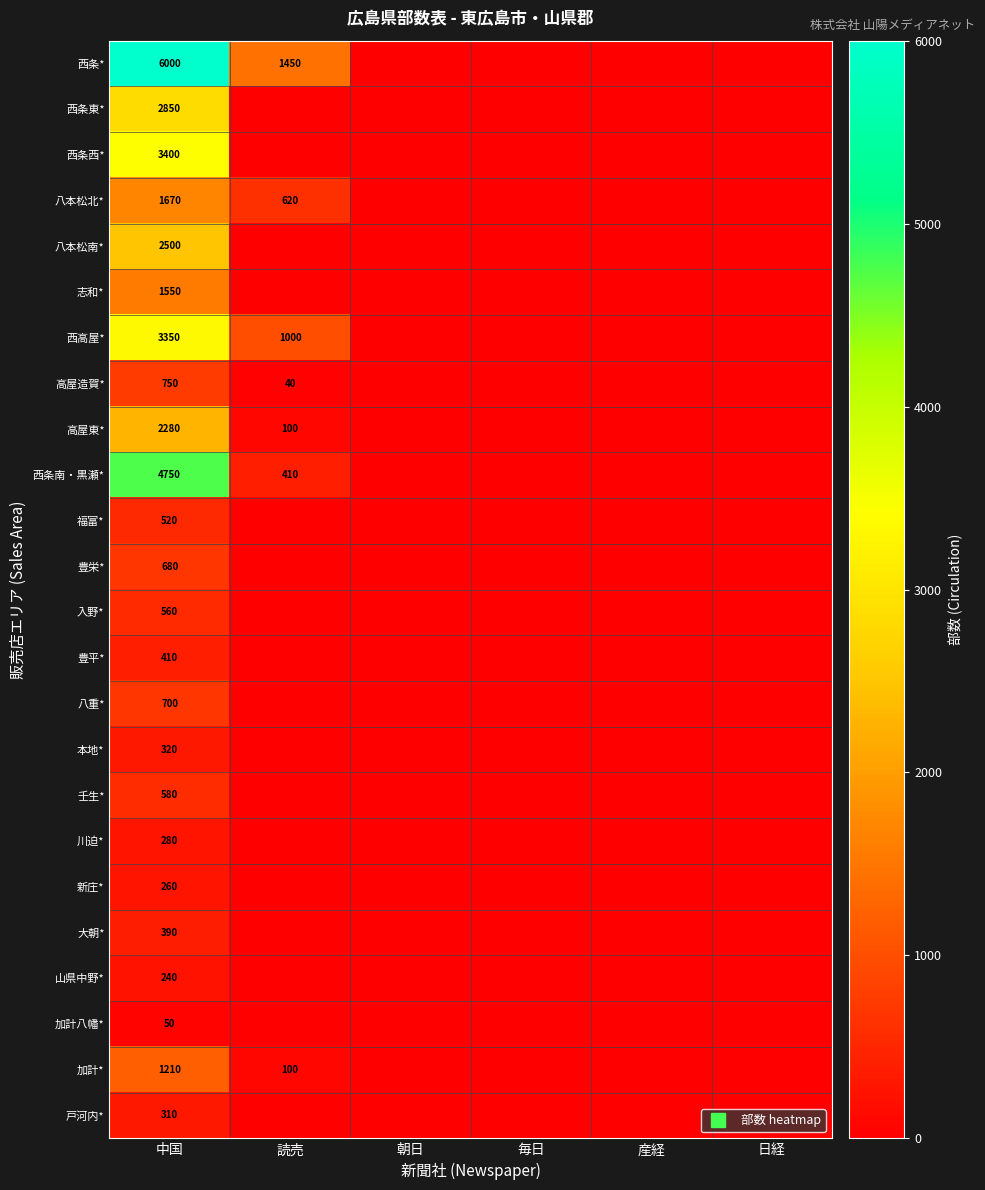

What is the maximum value for 本地*?

320